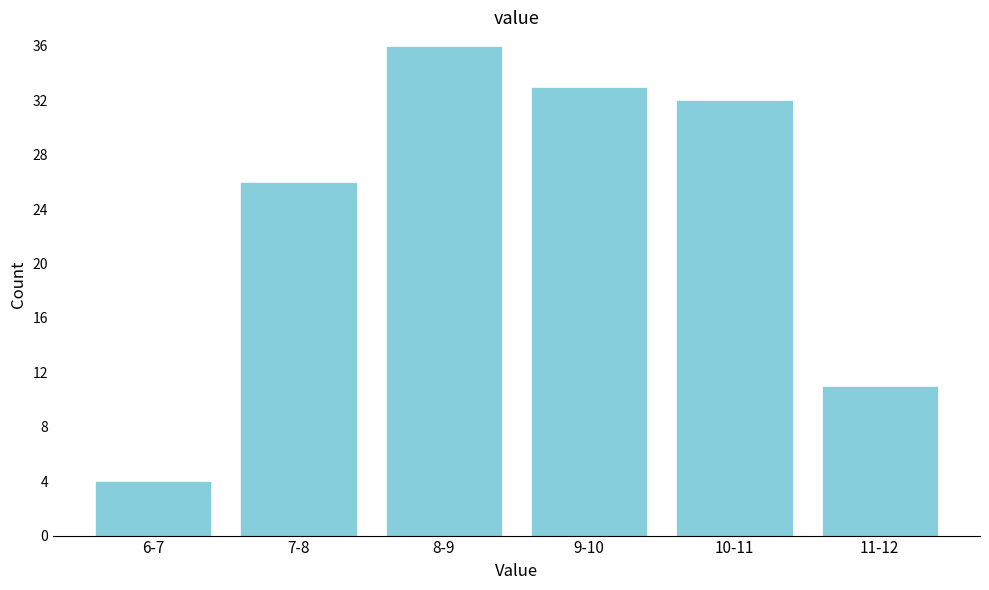

Reading right to left, list all the values displayed in this chart.

11	32	33	36	26	4